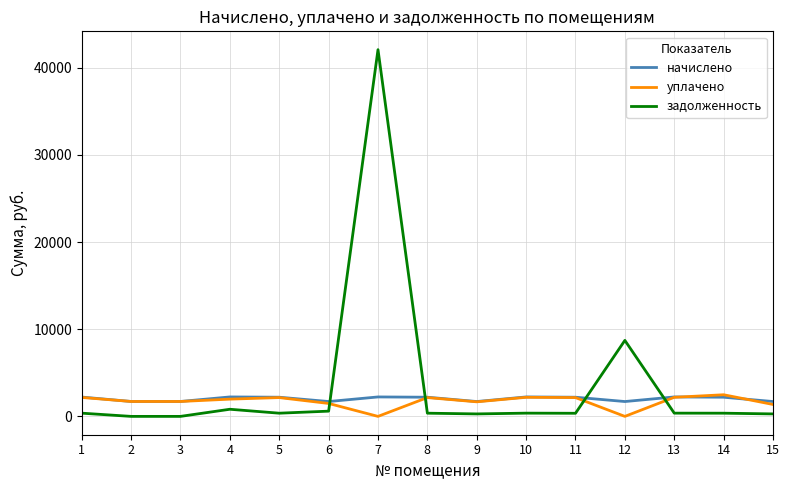

Which series changed the most between 7 and 9?

задолженность